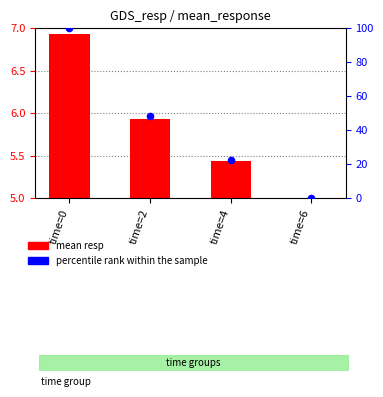

Which series has the widest spread of Y values?

percentile rank within the sample